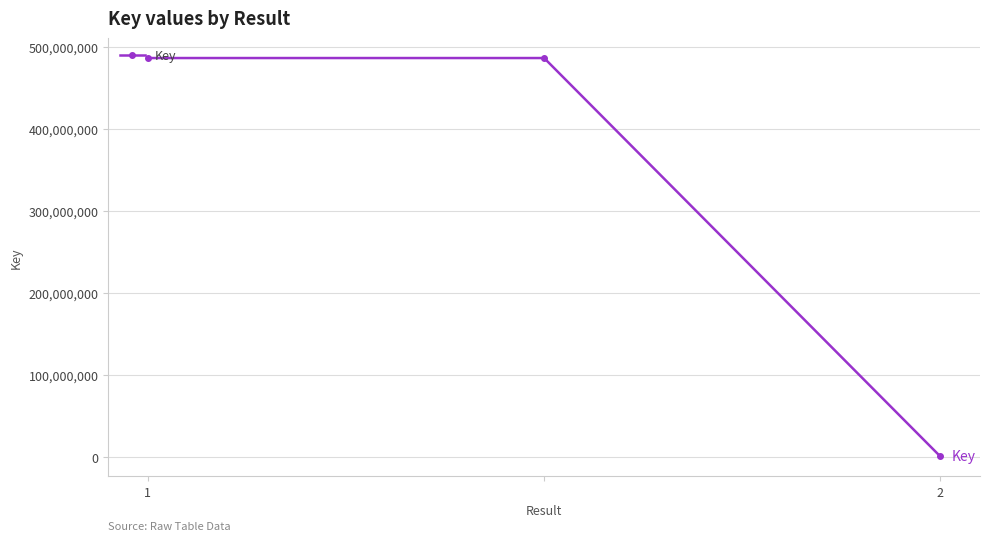

What is the average value?

324313012